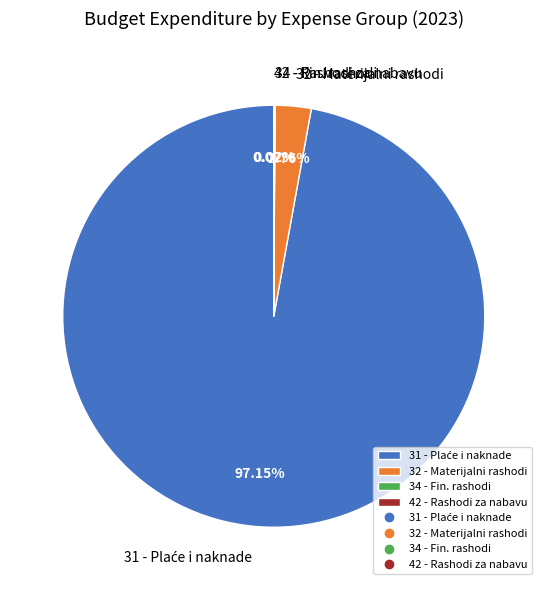

Is there any slice that represents more than half of the pie?

Yes